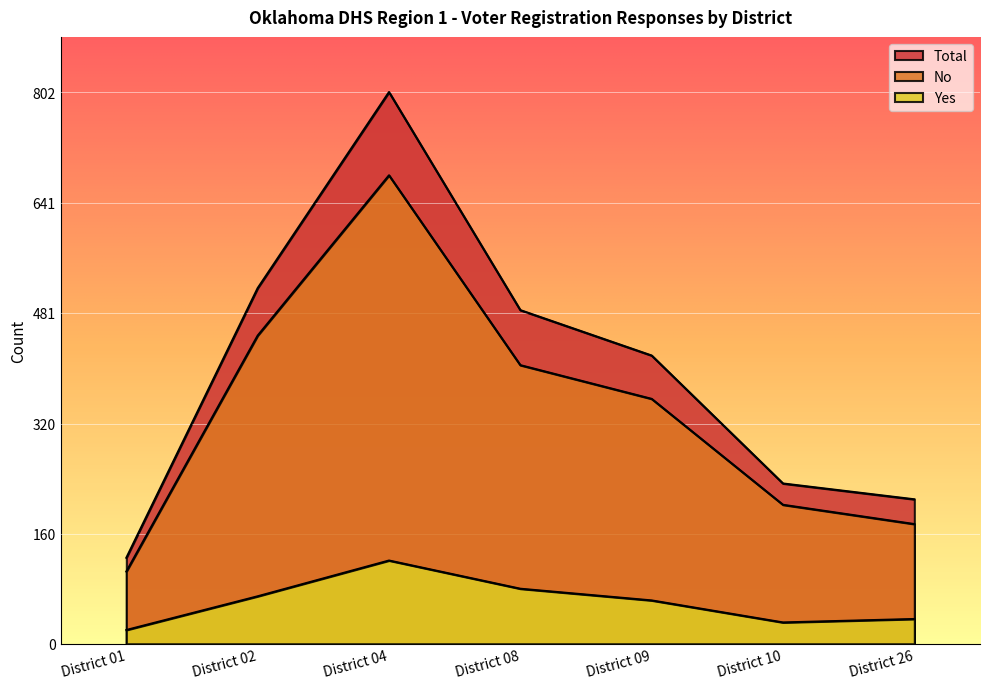

How many interior local valleys does the Yes series have?

1